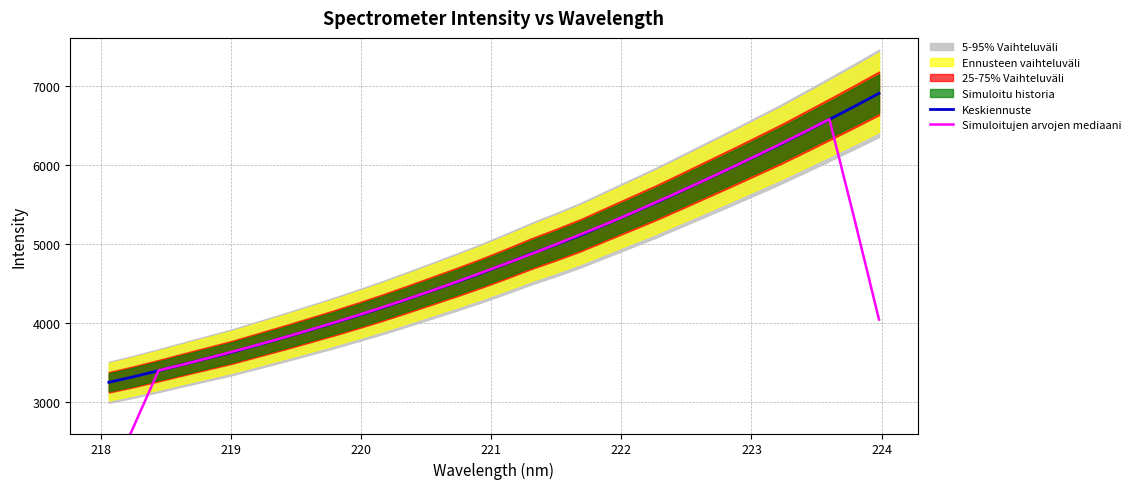

What is the highest value of the Keskiennuste series?

6909.8